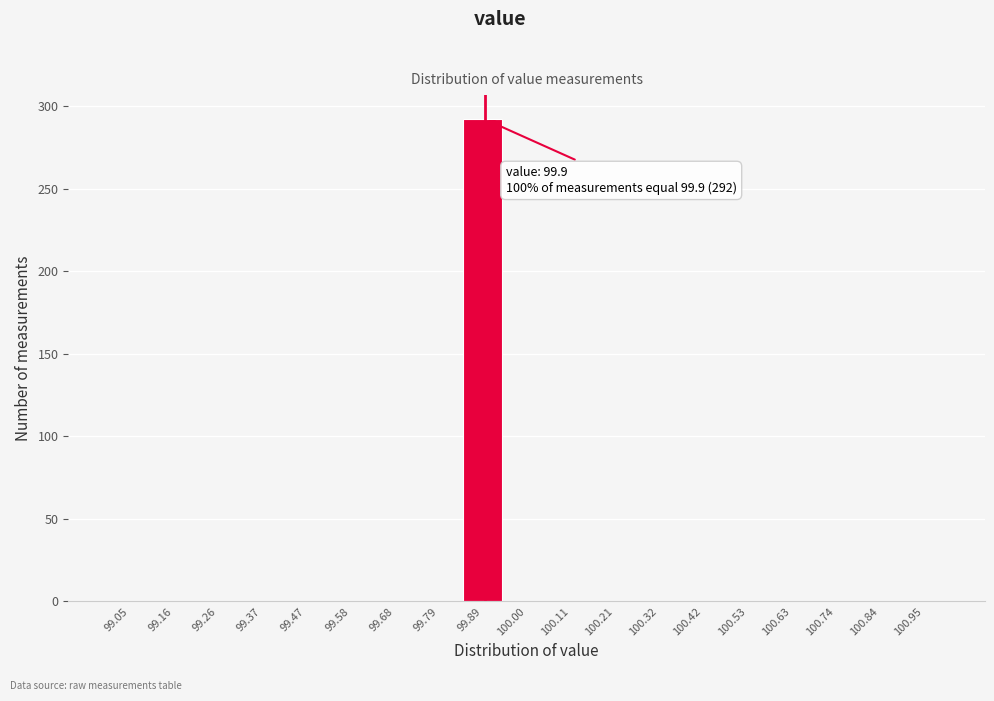

Over which range of the x-axis is the bar tallest?

99.84 to 99.94